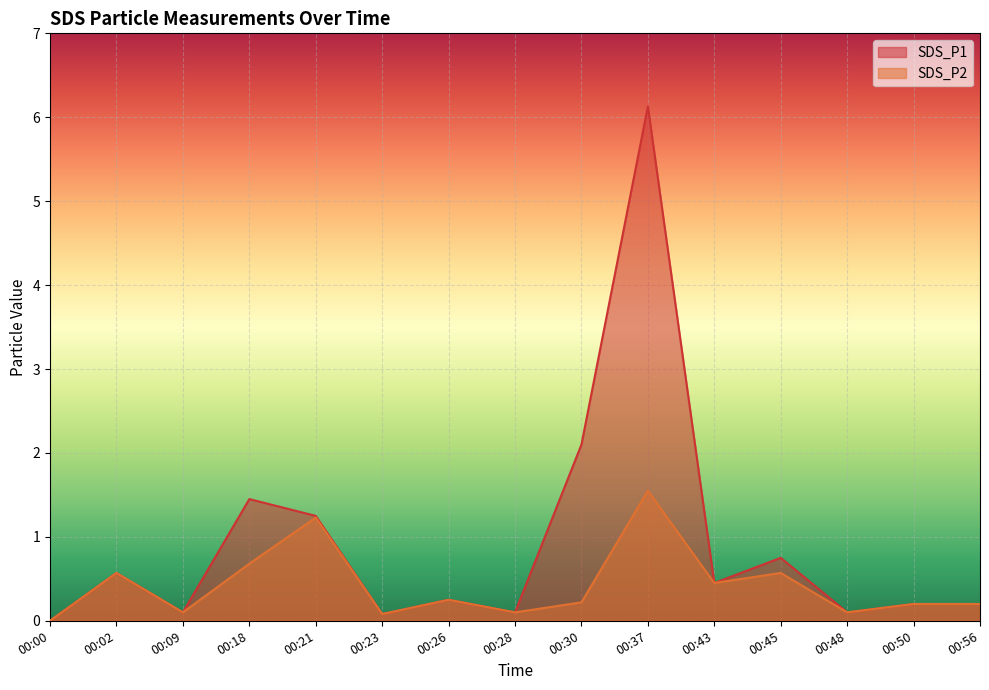

At which category is the sum across all series the highest?

00:37